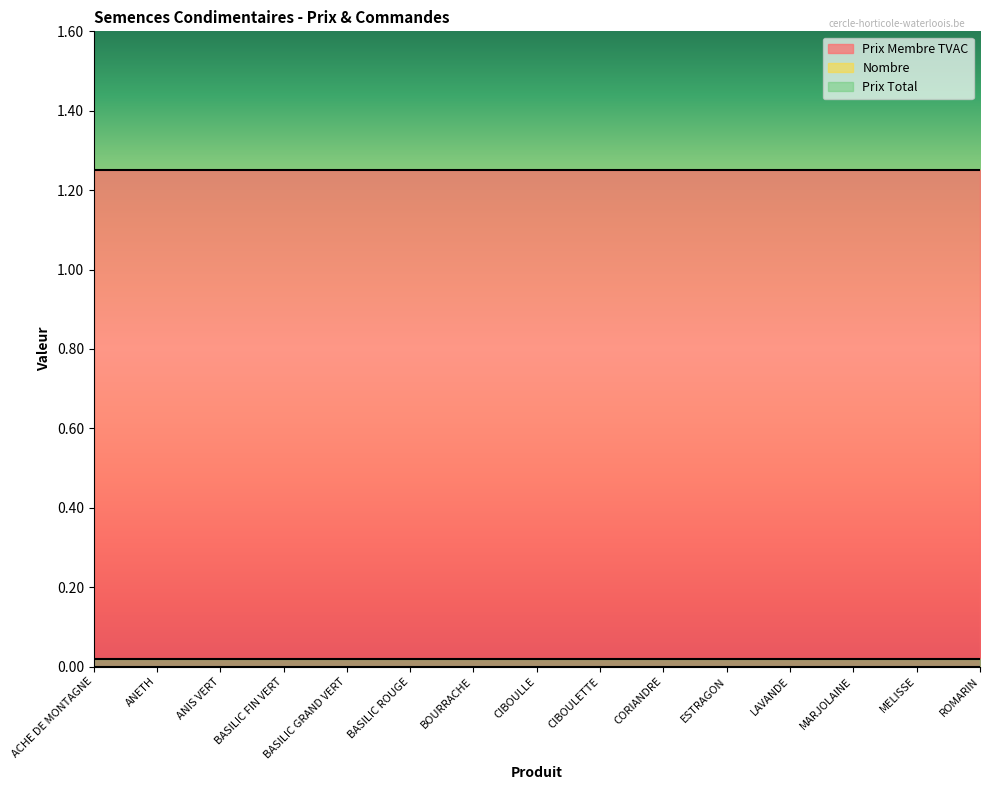

Reading left to right, list all the values displayed in this chart.

Prix Membre TVAC: ACHE DE MONTAGNE=1.2	ANETH=1.2	ANIS VERT=1.2	BASILIC FIN VERT=1.2	BASILIC GRAND VERT=1.2	BASILIC ROUGE=1.2	BOURRACHE=1.2	CIBOULLE=1.2	CIBOULETTE=1.2	CORIANDRE=1.2	ESTRAGON=1.2	LAVANDE=1.2	MARJOLAINE=1.2	MELISSE=1.2	ROMARIN=1.2
Nombre: ACHE DE MONTAGNE=0.0	ANETH=0.0	ANIS VERT=0.0	BASILIC FIN VERT=0.0	BASILIC GRAND VERT=0.0	BASILIC ROUGE=0.0	BOURRACHE=0.0	CIBOULLE=0.0	CIBOULETTE=0.0	CORIANDRE=0.0	ESTRAGON=0.0	LAVANDE=0.0	MARJOLAINE=0.0	MELISSE=0.0	ROMARIN=0.0
Prix Total: ACHE DE MONTAGNE=0.0	ANETH=0.0	ANIS VERT=0.0	BASILIC FIN VERT=0.0	BASILIC GRAND VERT=0.0	BASILIC ROUGE=0.0	BOURRACHE=0.0	CIBOULLE=0.0	CIBOULETTE=0.0	CORIANDRE=0.0	ESTRAGON=0.0	LAVANDE=0.0	MARJOLAINE=0.0	MELISSE=0.0	ROMARIN=0.0